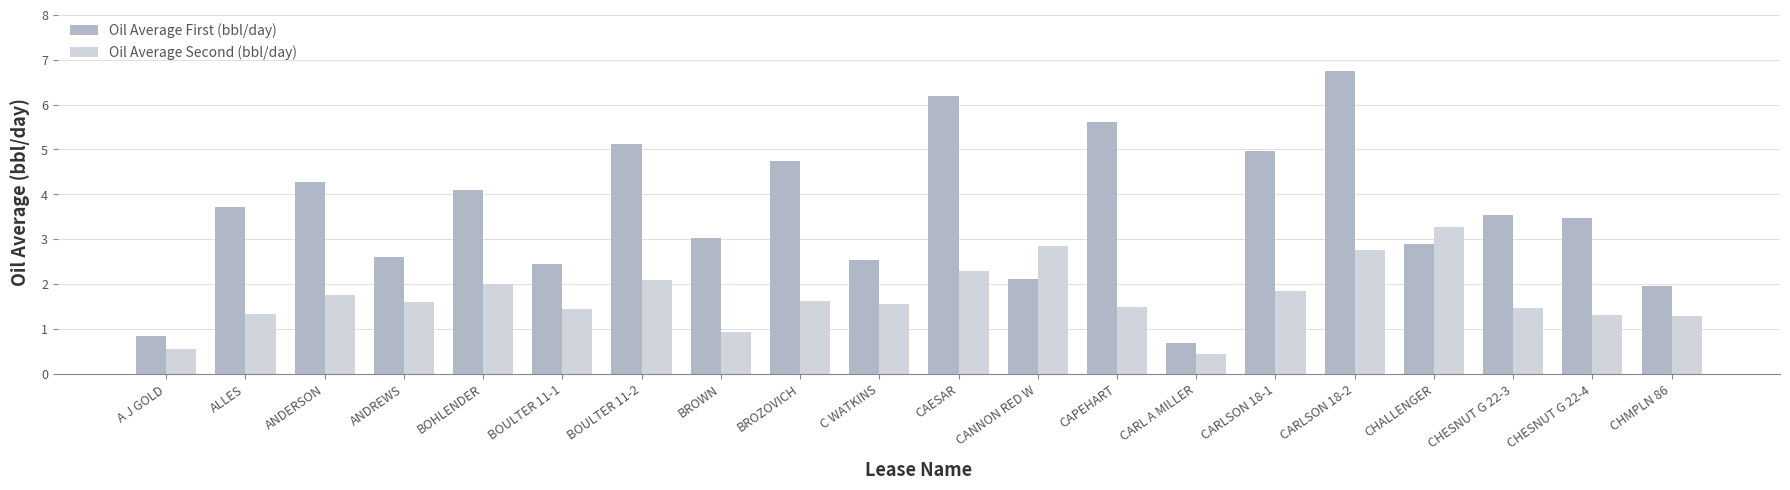

What is the label of the 6th bar from the right?

CARLSON 18-1